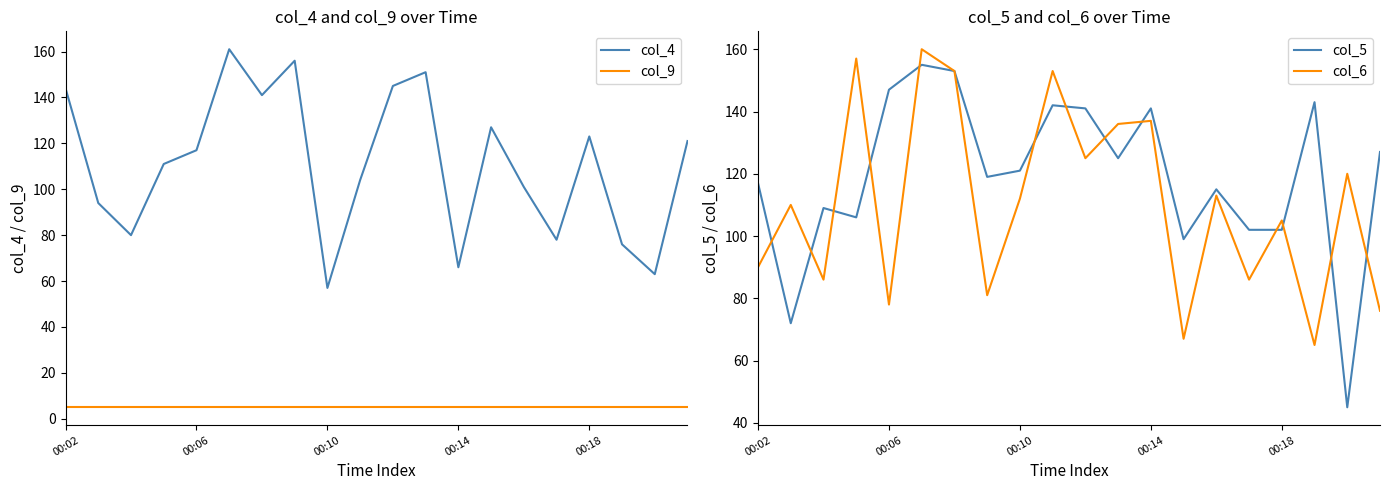

The value of col_5 at 00:18 is 149. True or false?

False